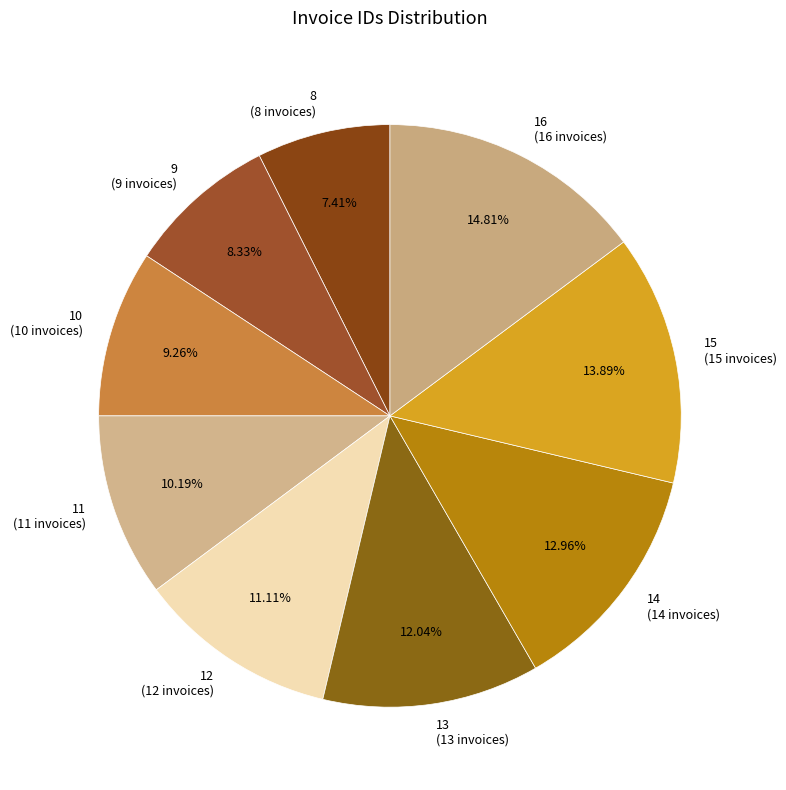

What is the smallest slice in the pie chart?

8